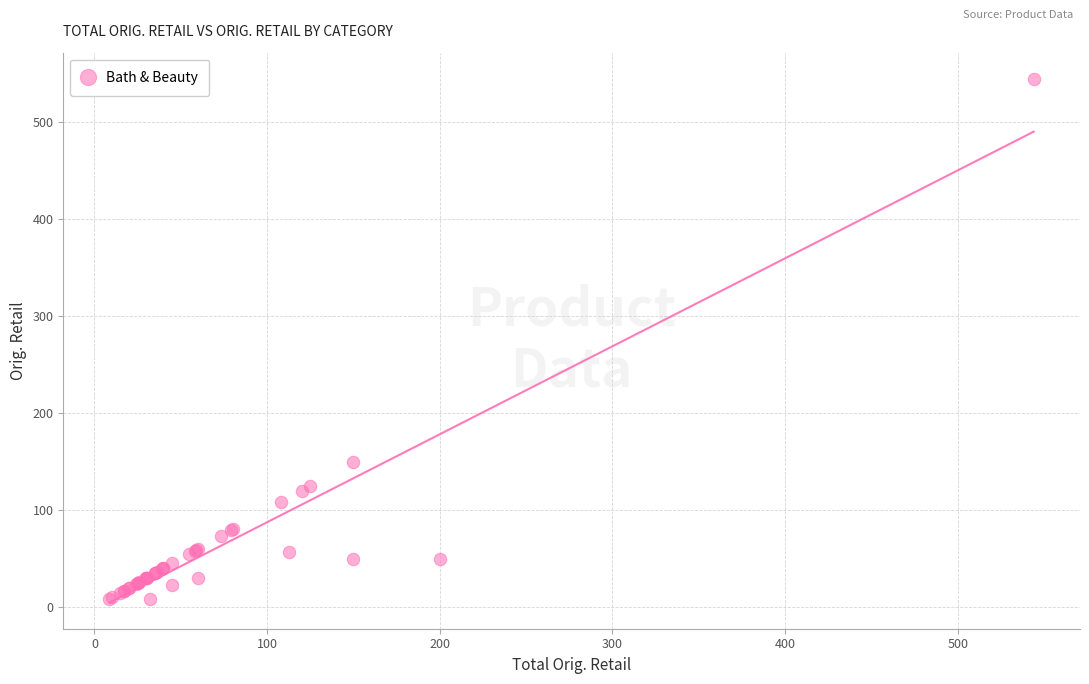

What Y value in the scatter plot is closest to 275?

149.5